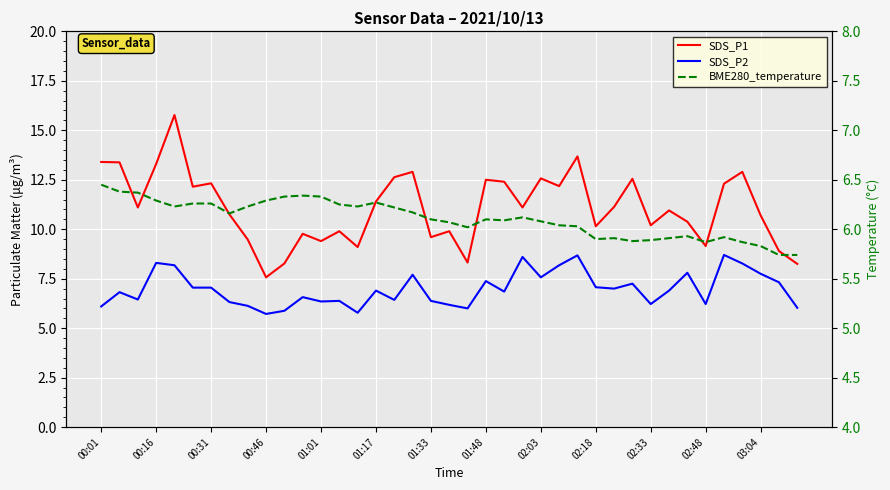

What is the difference between the highest and lowest values at 38?

2.5